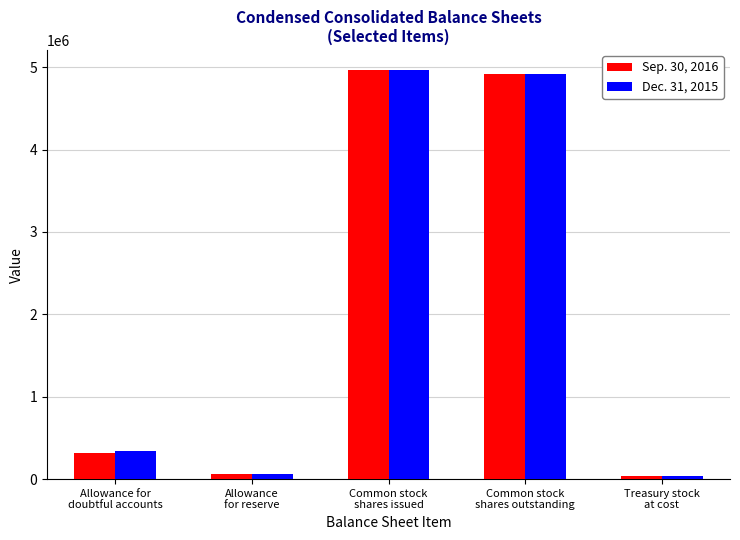

The value of Dec. 31, 2015 at Common stock
shares outstanding is 3416677. True or false?

False